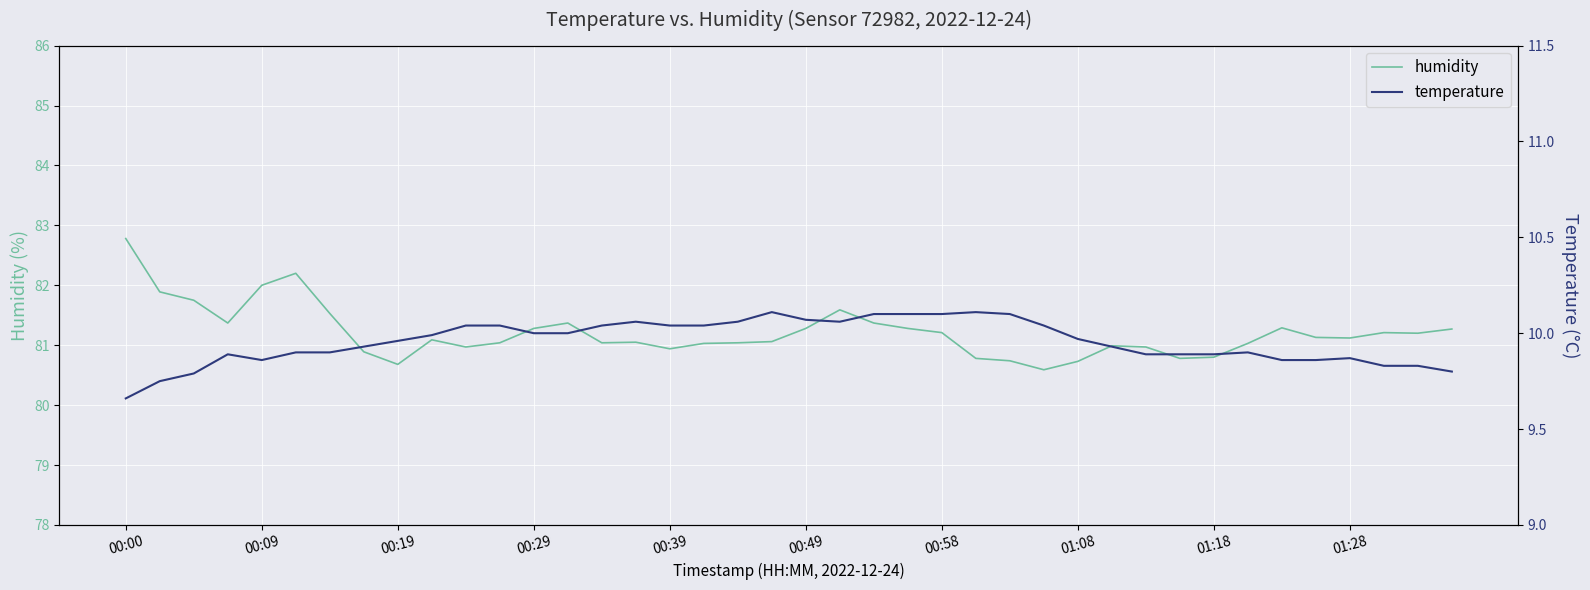

In humidity, how many points are higher than both neighbors (excluding endpoints)?

8